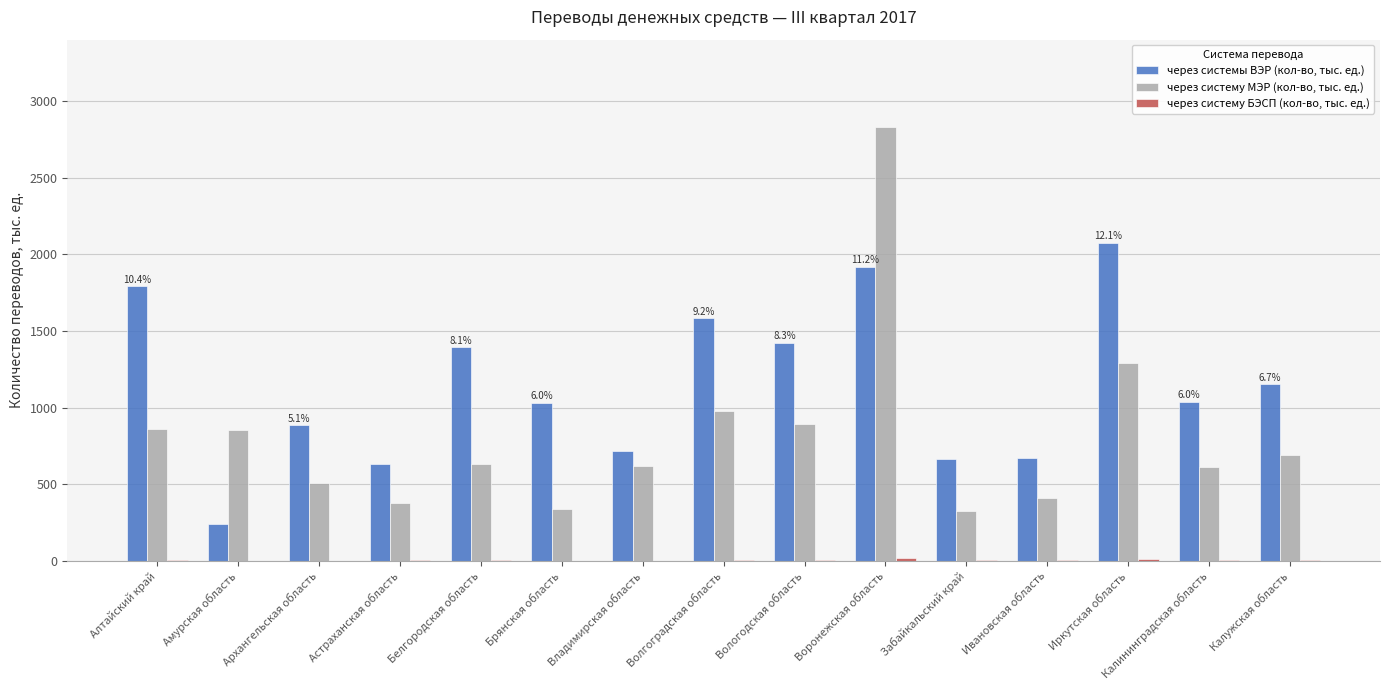

The через систему МЭР (кол-во, тыс. ед.) series shows 375.4 at Астраханская область. True or false?

True